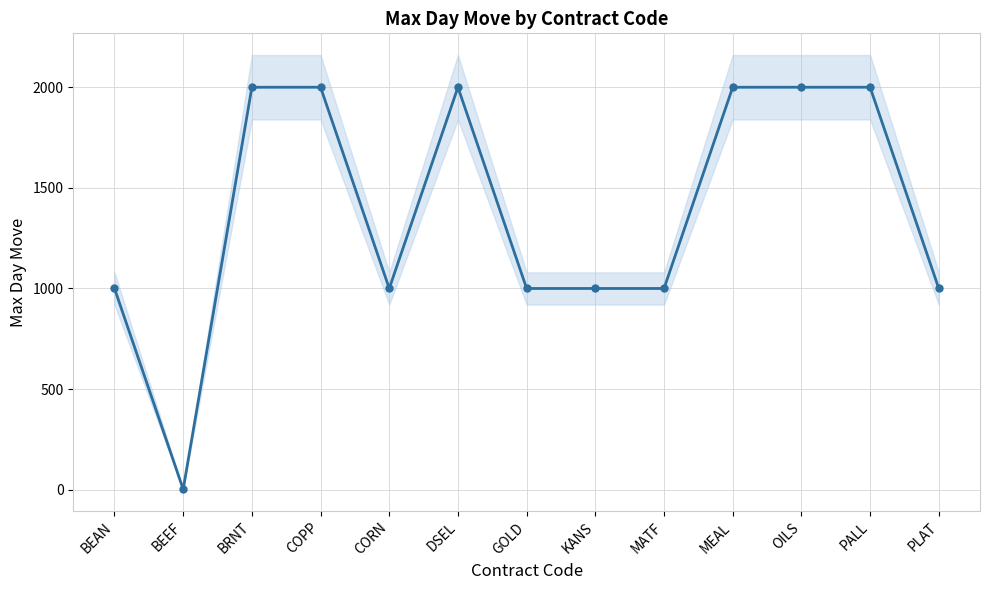

How many distinct data groups are displayed?

1